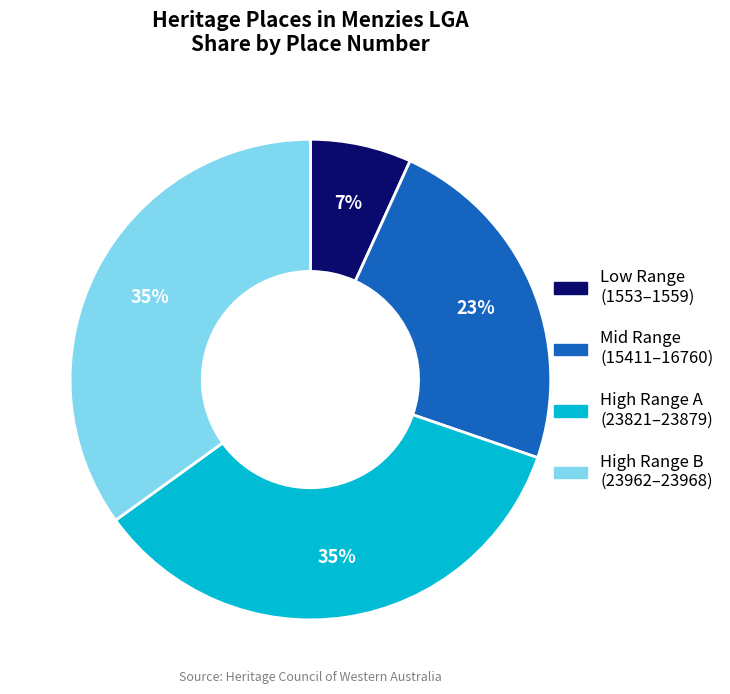

To the nearest percent, what is the average slice percentage?

25%